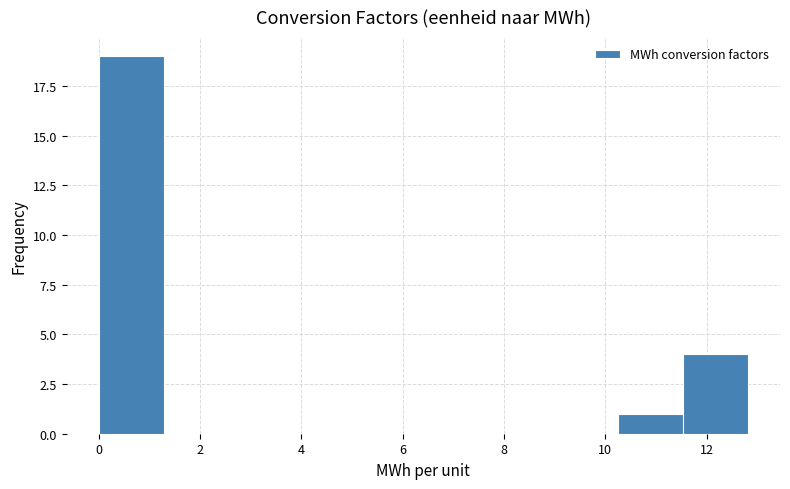

Reading left to right, list every bar in this chart as the range it spans on the x-axis followed by its height. Neither the bar edges nor the heights are printed on the chart, so give them approximately, as read against the axes.

0.0 to 1.2: 19
1.2 to 2.6: 0
2.6 to 3.8: 0
3.8 to 5.2: 0
5.2 to 6.4: 0
6.4 to 7.6: 0
7.6 to 9.0: 0
9.0 to 10.2: 0
10.2 to 11.6: 1
11.6 to 12.8: 4